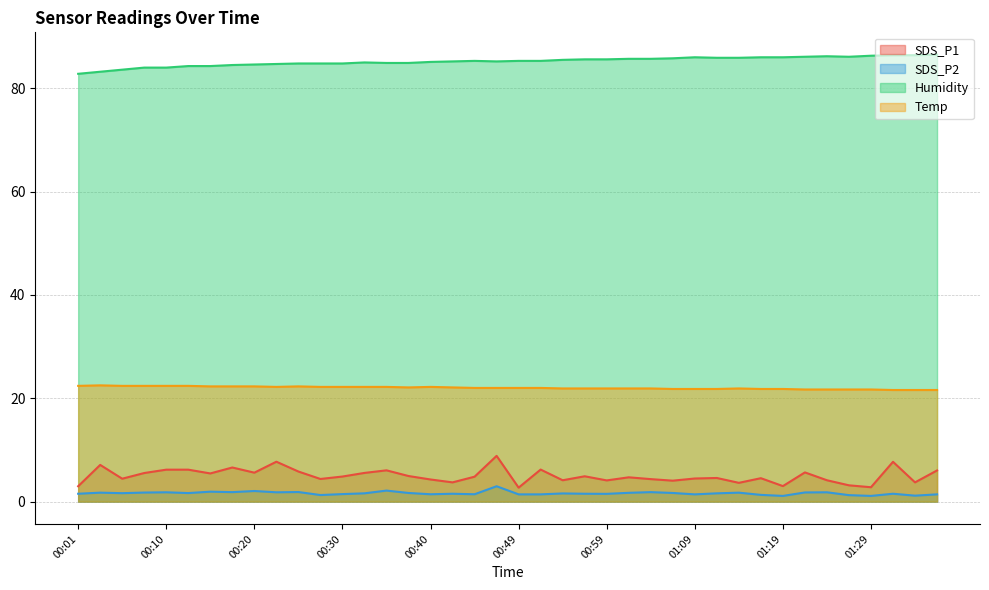

How many interior local peaks does the SDS_P1 series have?

12